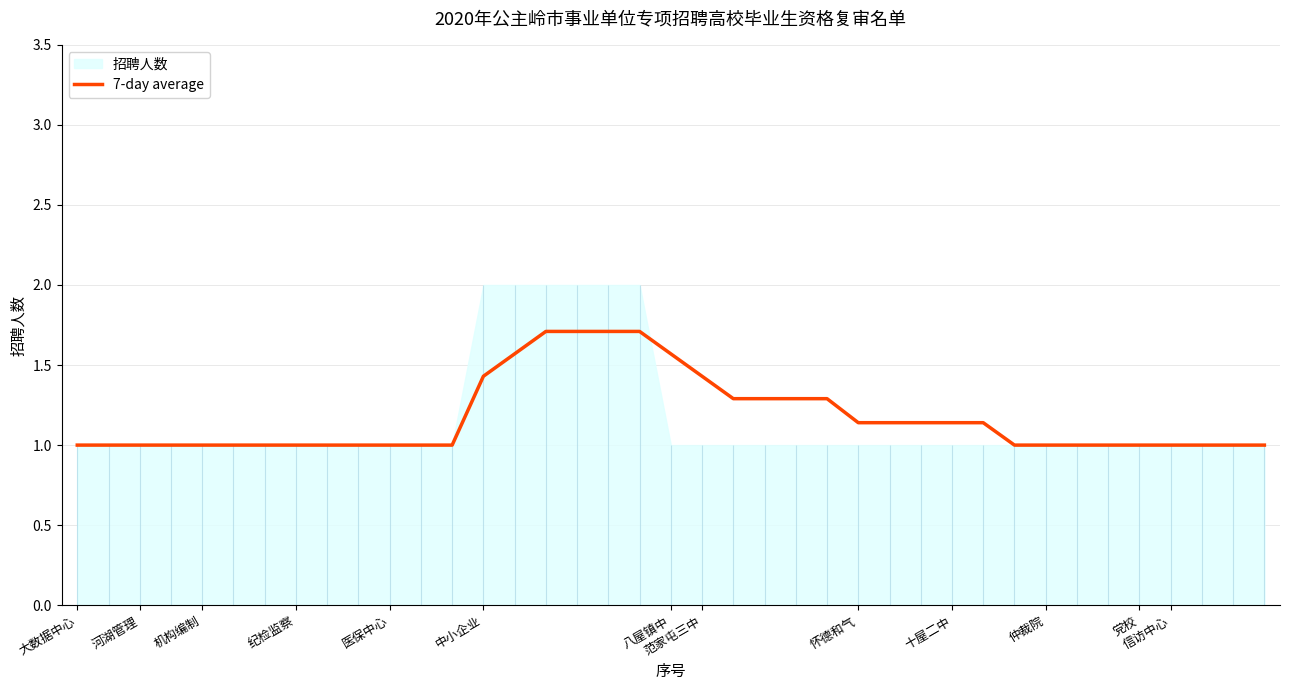

What is the difference between the second highest and minimum values?

0.7